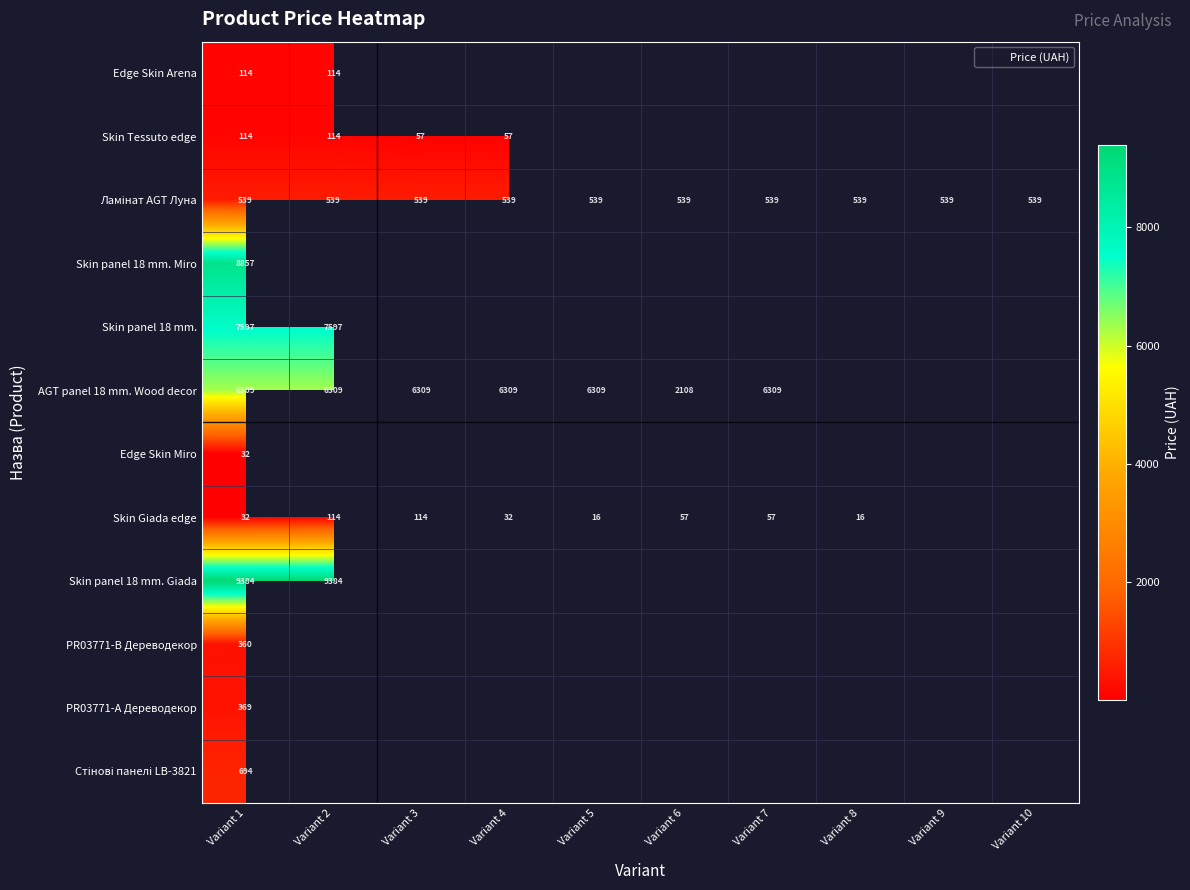

What value does the Ламінат AGT Луна series have at Variant 2?

539.0